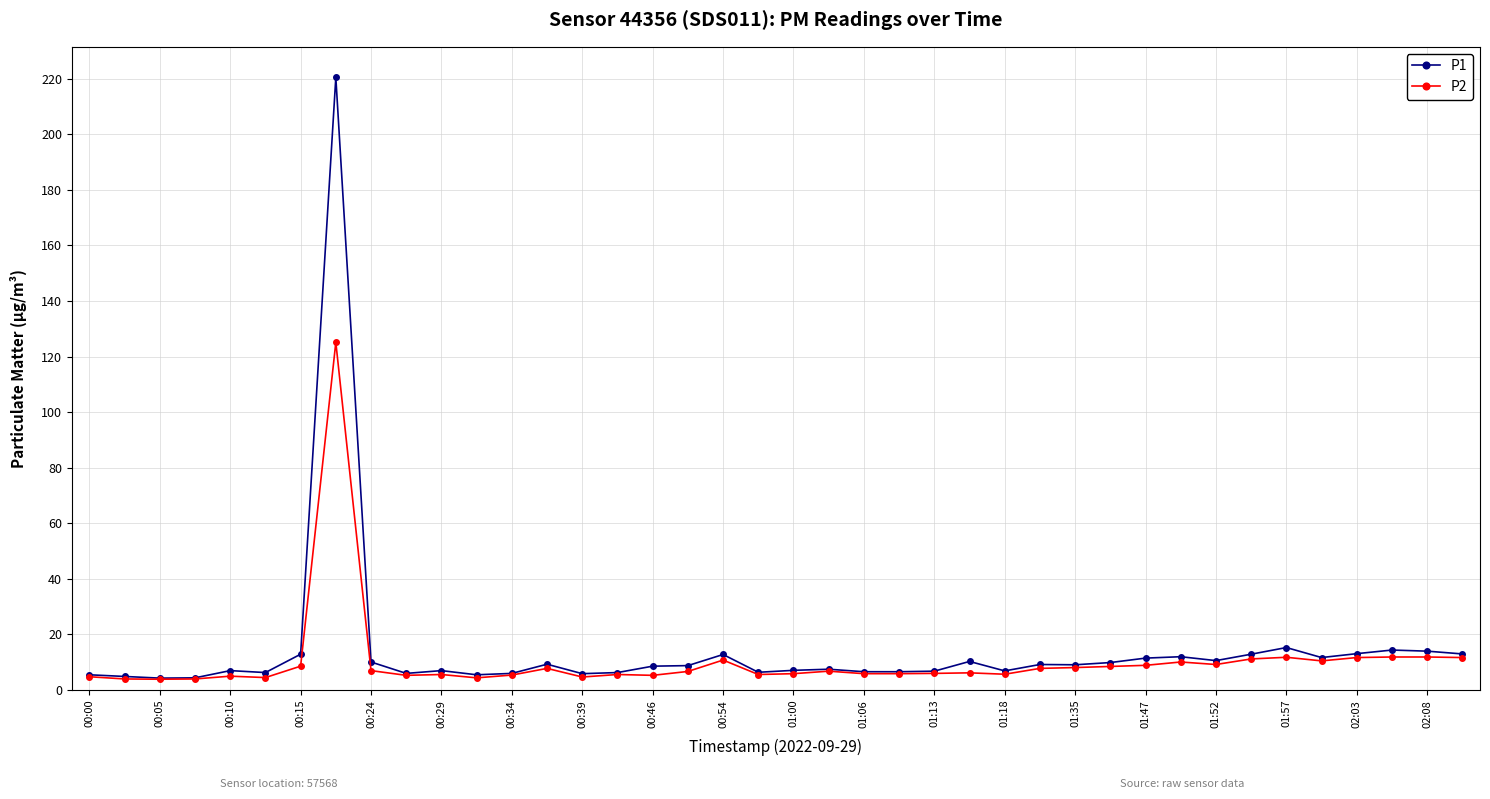

True or false: P2 has more than 0 interior local peaks.

True